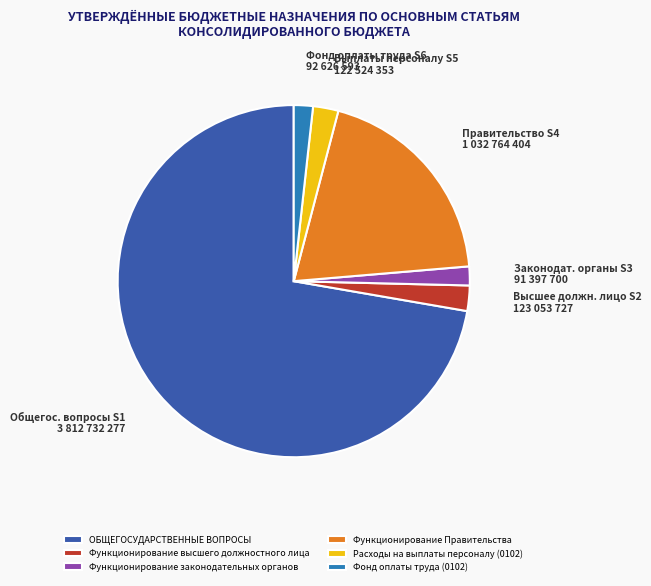

How many segments does this pie chart have?

6